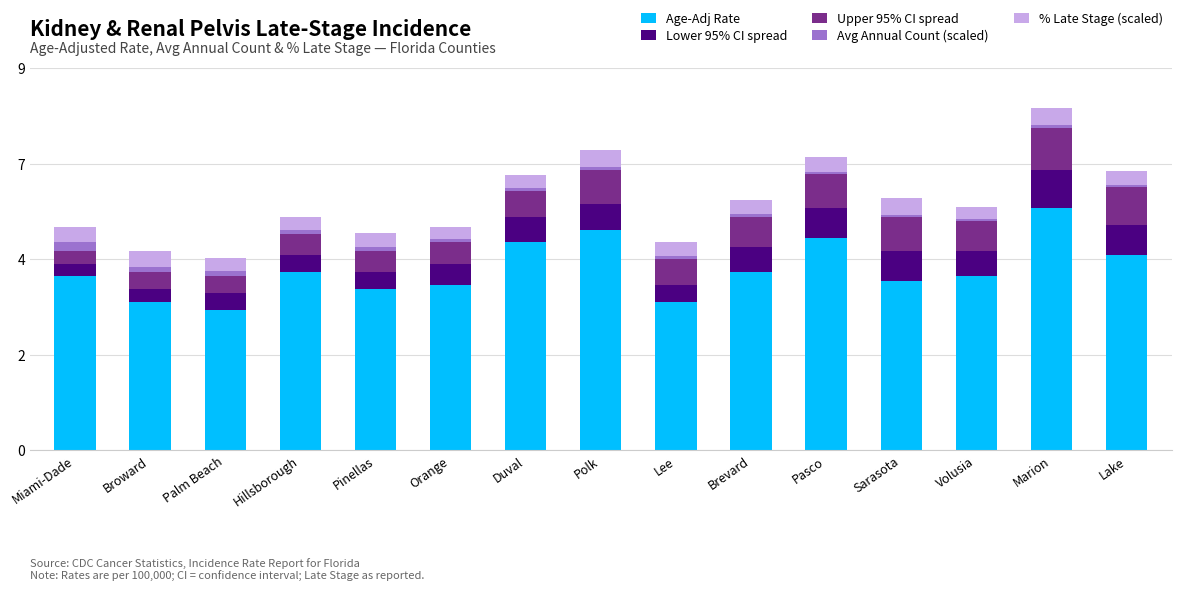

Does the chart contain stacked bars?

Yes